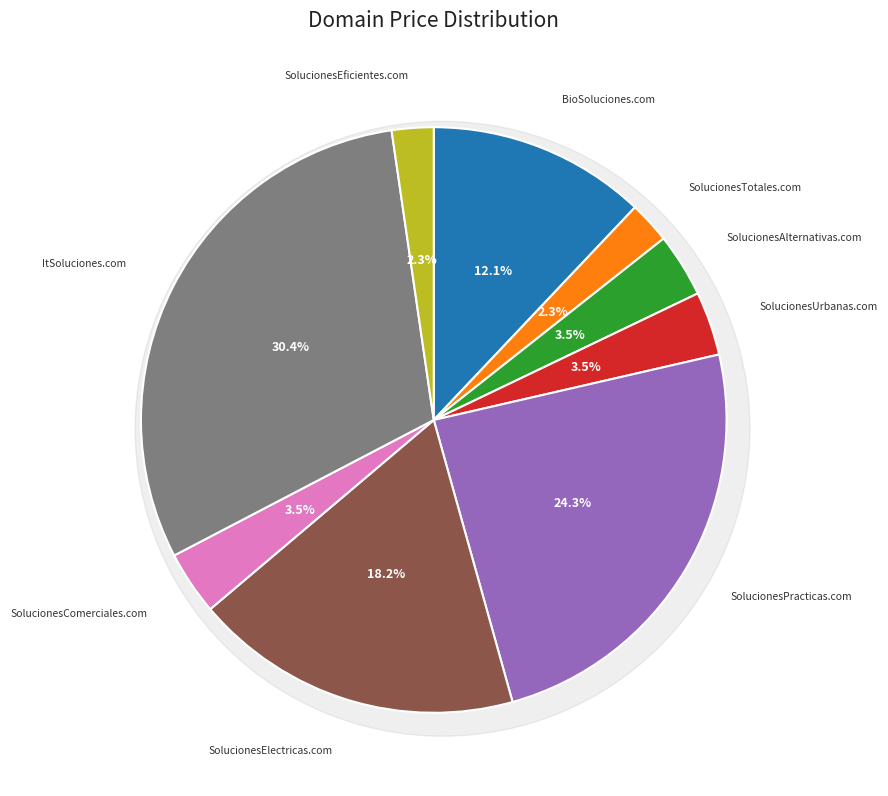

The ItSoluciones.com slice represents 18% of the pie. True or false?

False